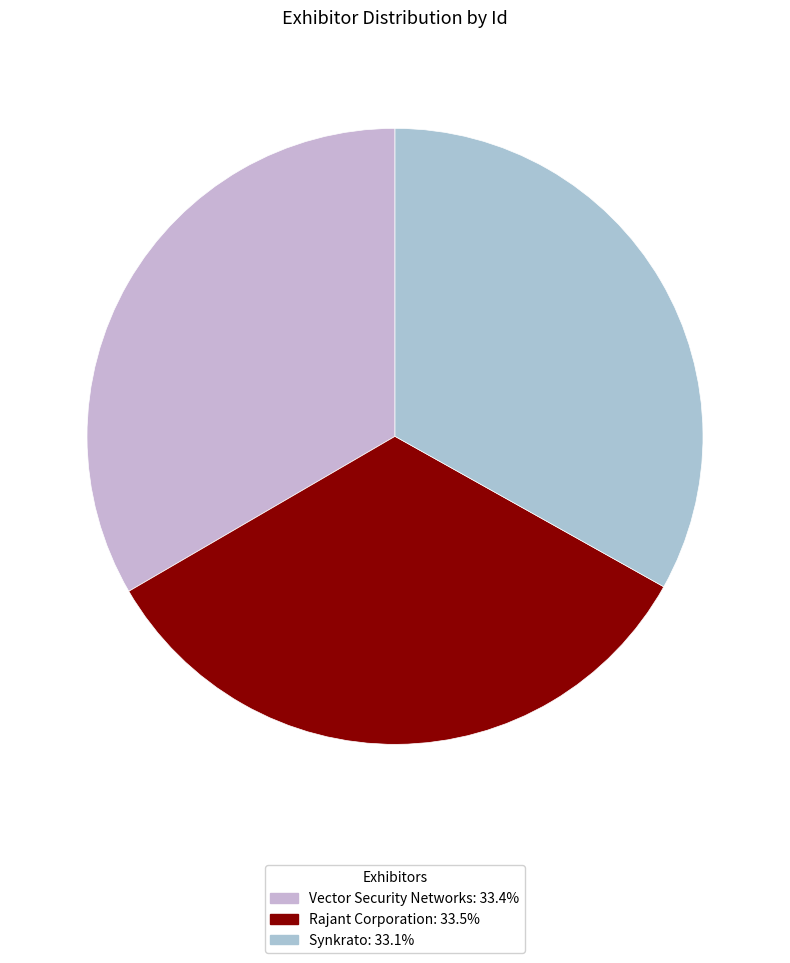

To the nearest percent, what is the average slice percentage?

33%